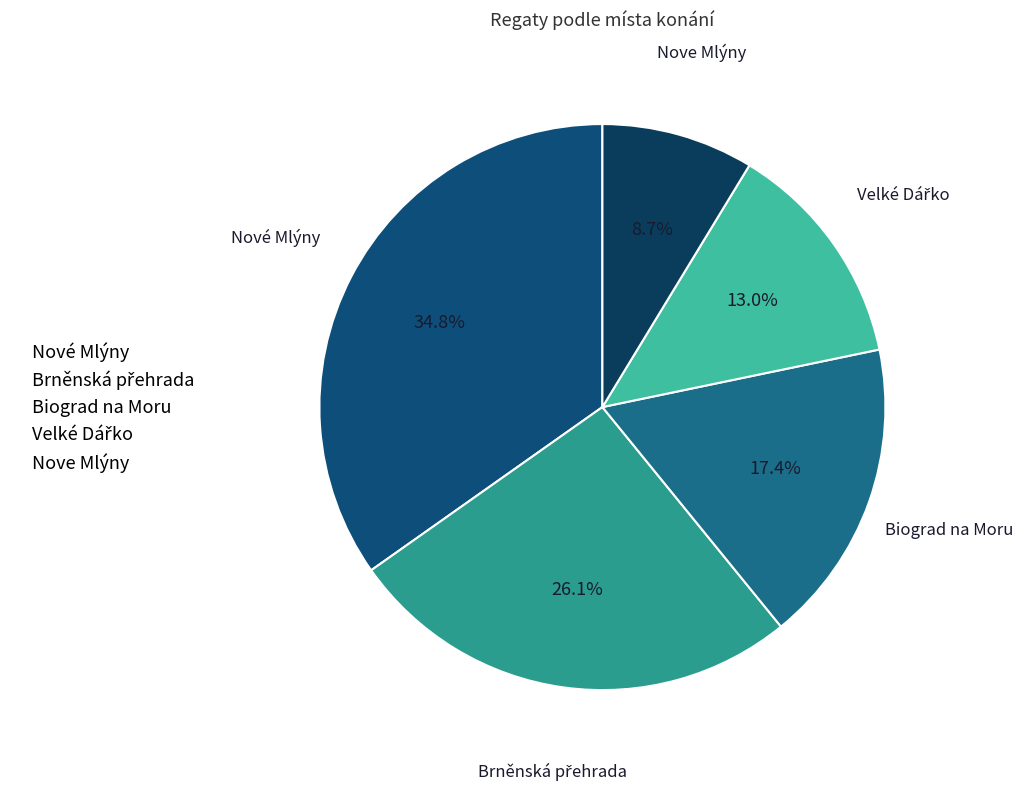

Count the number of slices in the pie.

5